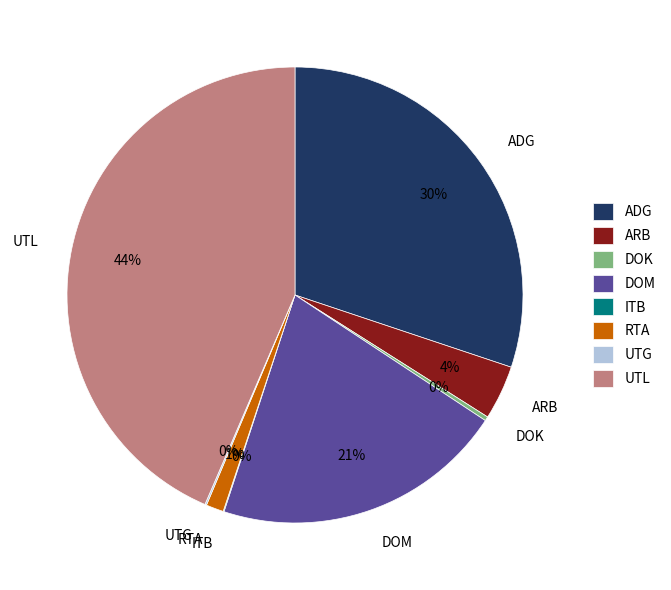

True or false: ARB accounts for 4% of the total.

True